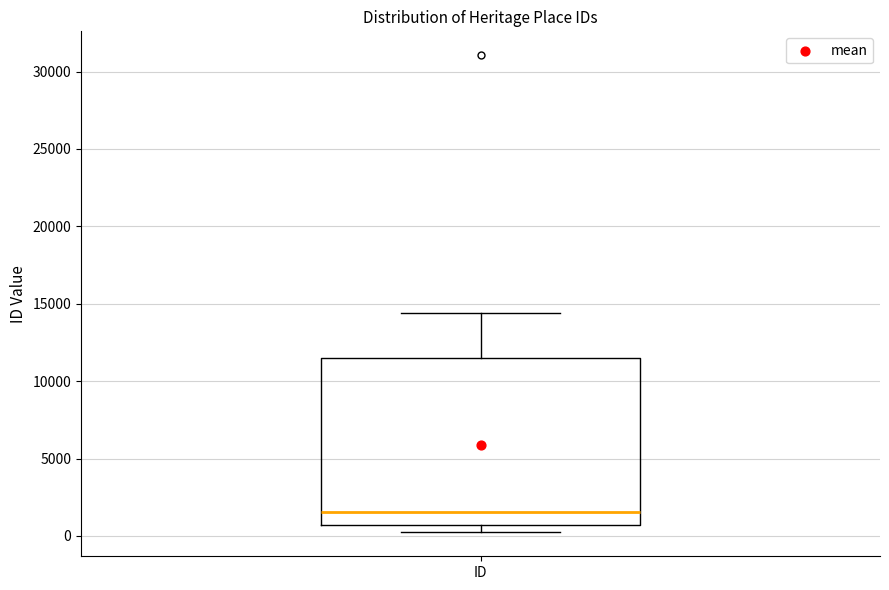

Where does the median line of the box for ID sit on the y-axis? The values are not printed on the chart, so give them approximately, as read against the axis.

1500